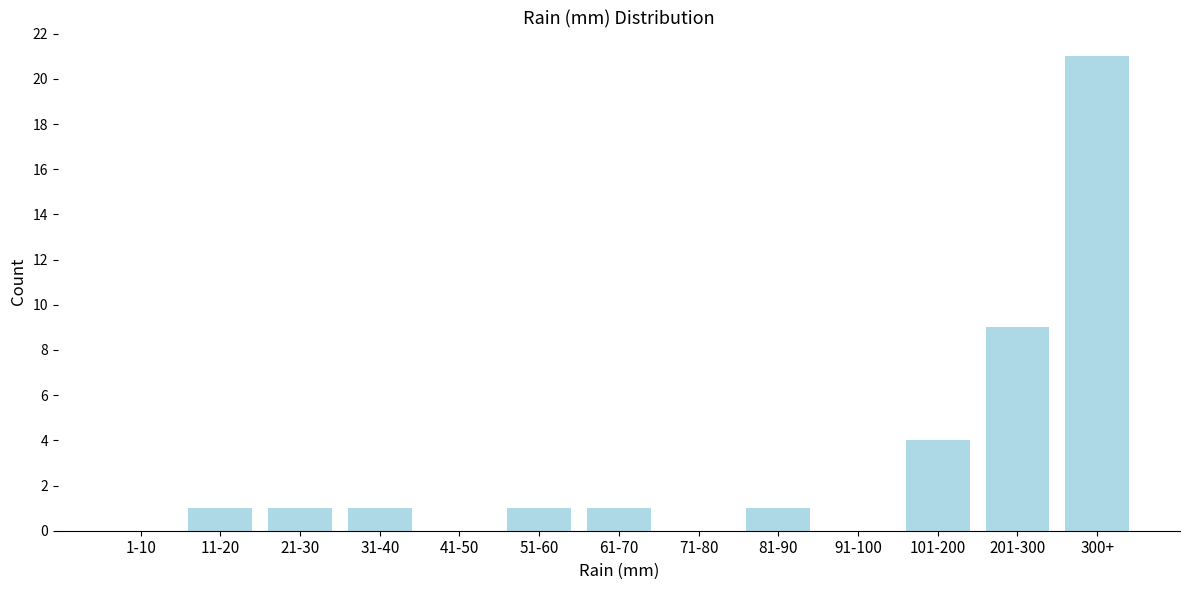

Reading left to right, list all the values displayed in this chart.

1-10=0	11-20=1	21-30=1	31-40=1	41-50=0	51-60=1	61-70=1	71-80=0	81-90=1	91-100=0	101-200=4	201-300=9	300+=21